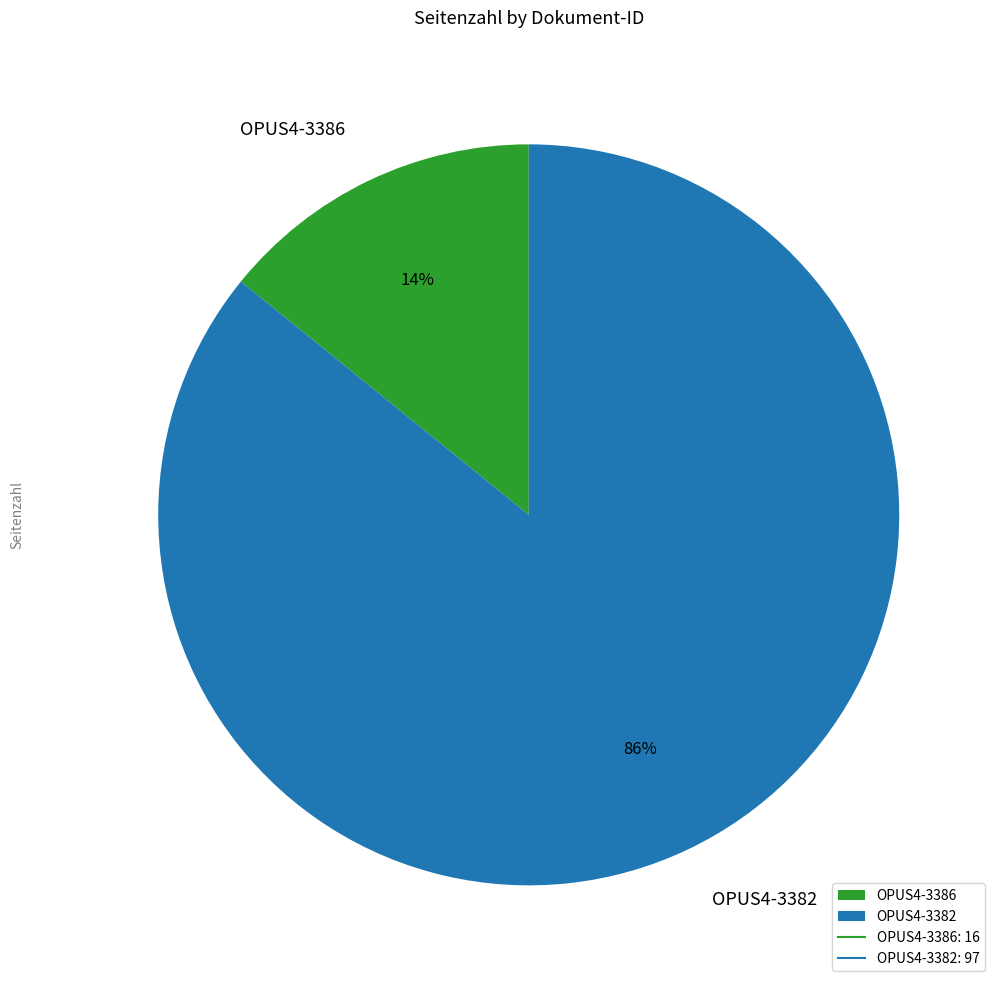

Which slice is the largest?

OPUS4-3382